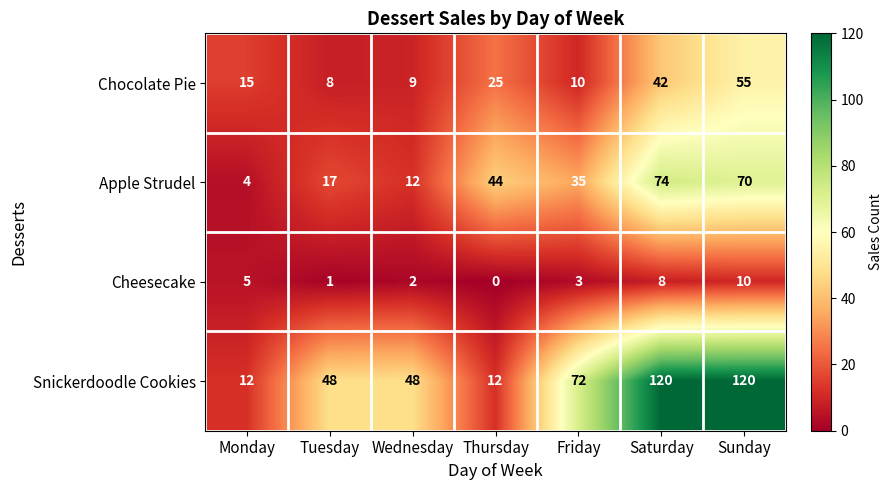

Reading right to left, what are all the values shown in this chart?

Chocolate Pie: 55	42	10	25	9	8	15
Apple Strudel: 70	74	35	44	12	17	4
Cheesecake: 10	8	3	0	2	1	5
Snickerdoodle Cookies: 120	120	72	12	48	48	12